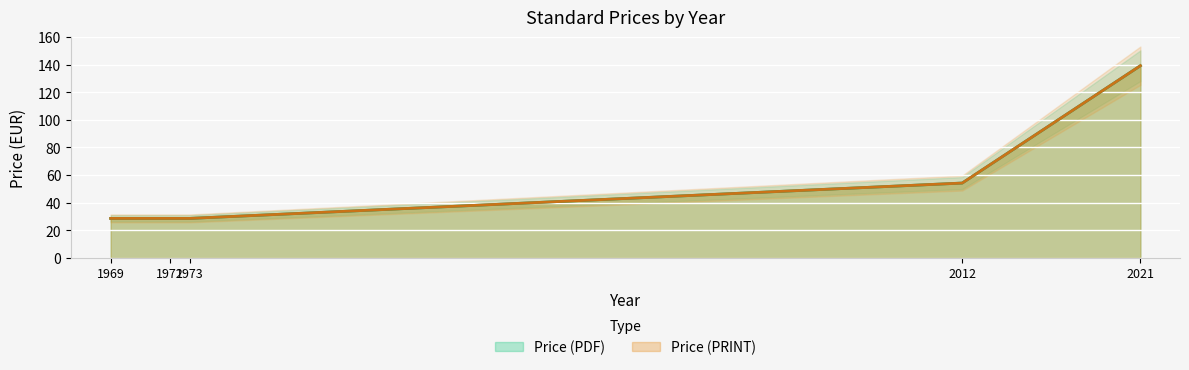

Rank the categories by Price (PDF) value from lowest to highest.

1969, 1972, 1973, 2012, 2021